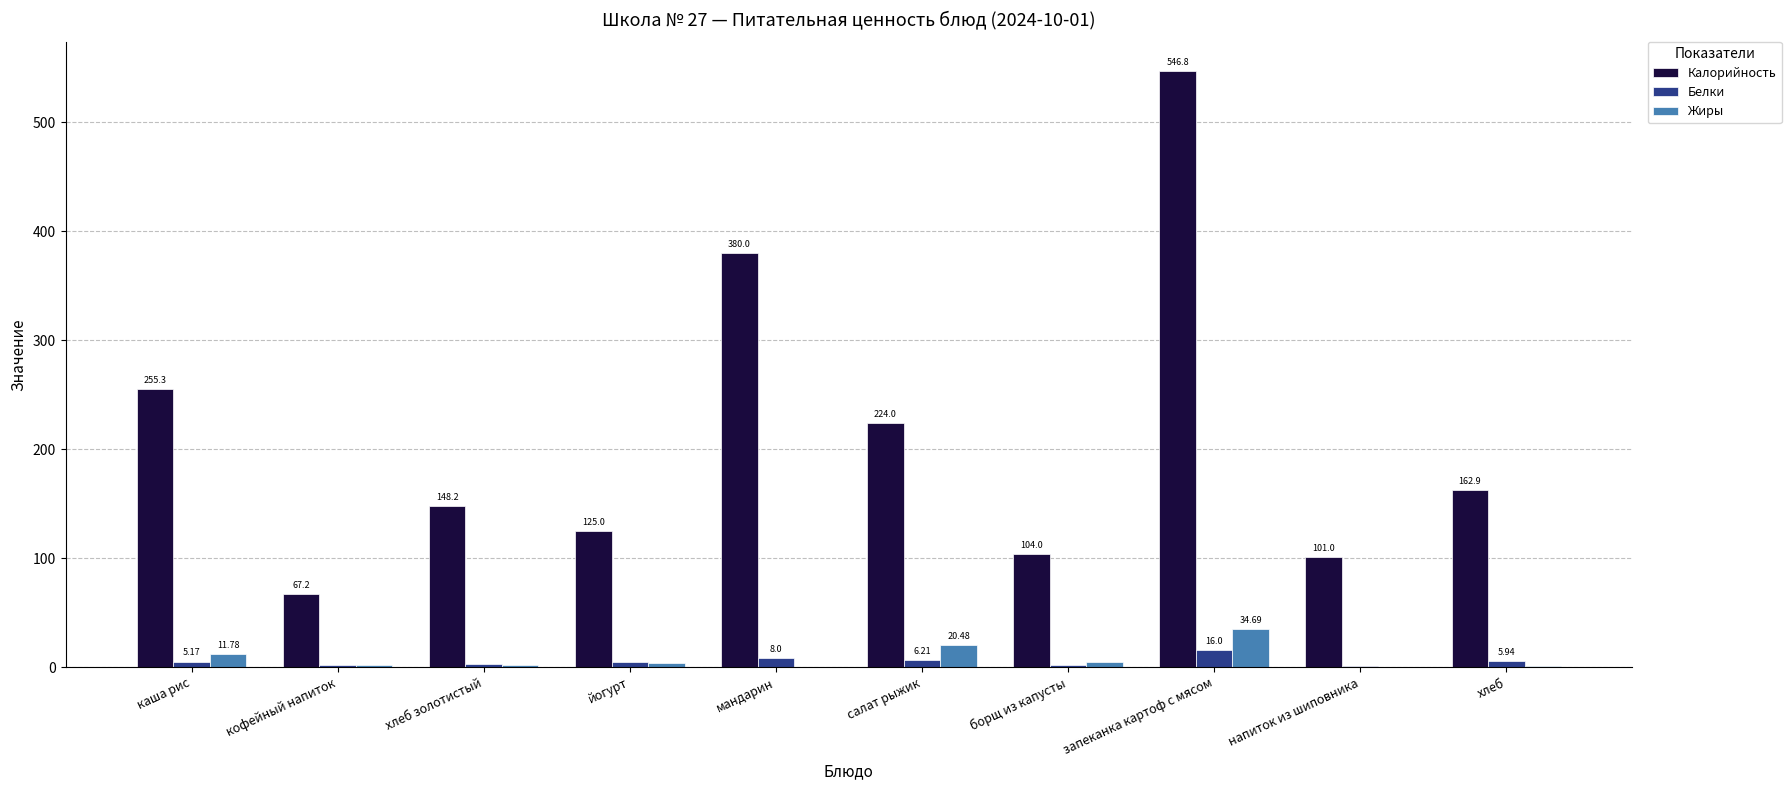

Where is Белки nearest to the value 8?

мандарин